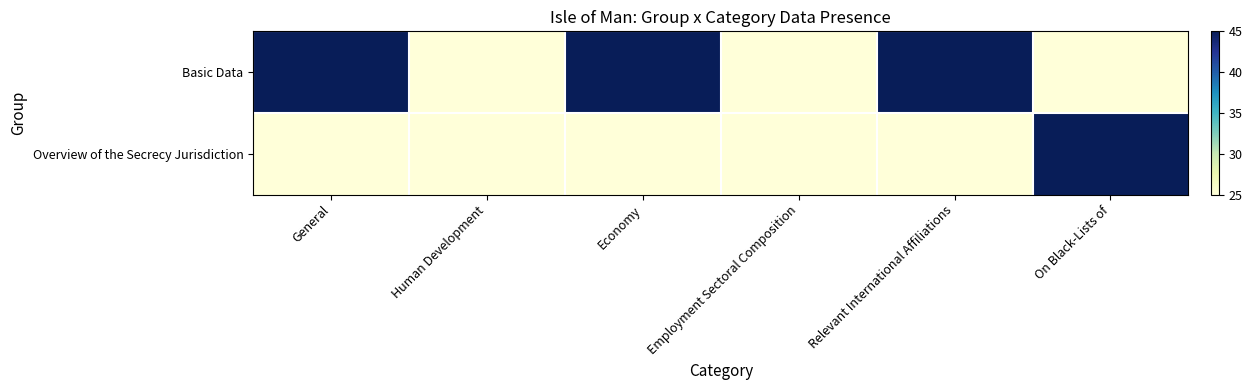

Which series has the largest total across all categories?

Basic Data